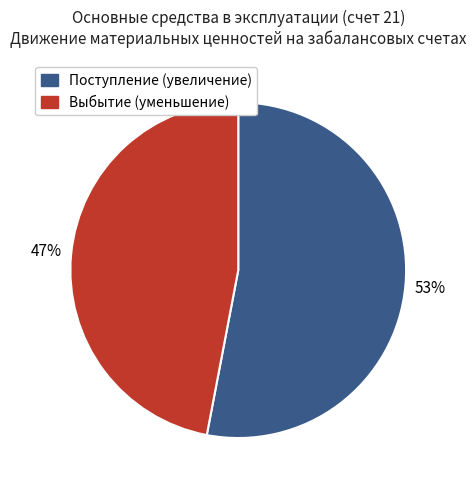

Between Поступление (увеличение) and Выбытие (уменьшение), which is larger?

Поступление (увеличение)